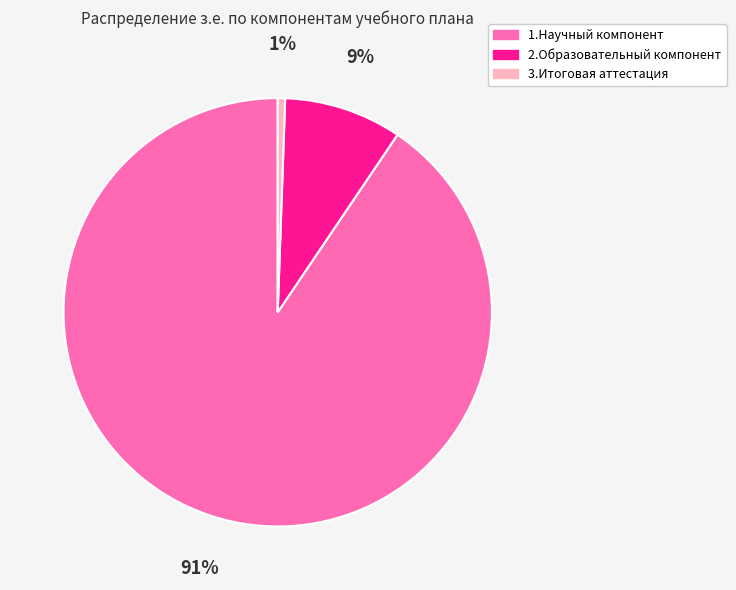

What is the largest slice in the pie chart?

1.Научный компонент